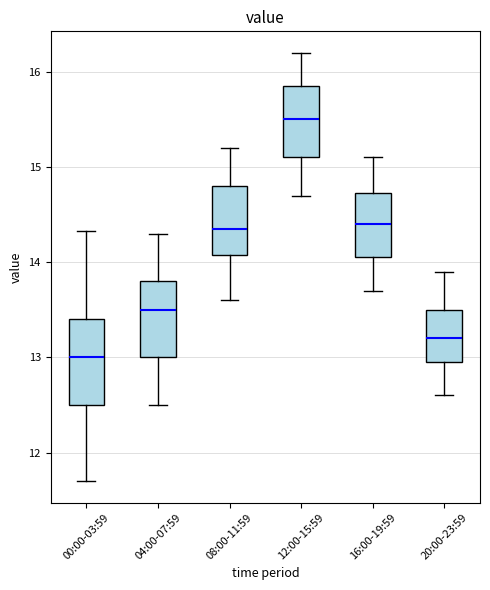

Reading left to right, transcribe this box plot: for each box, give where its median line is, the range the box spans, and where its two whiskers end, as read against the y-axis. The values are not printed on the chart, so give them approximately, as read against the axis.

00:00-03:59: median 13.0, box 12.5 to 13.4, whiskers 11.7 to 14.3
04:00-07:59: median 13.5, box 13.0 to 13.8, whiskers 12.5 to 14.3
08:00-11:59: median 14.4, box 14.1 to 14.8, whiskers 13.6 to 15.2
12:00-15:59: median 15.5, box 15.1 to 15.9, whiskers 14.7 to 16.2
16:00-19:59: median 14.4, box 14.1 to 14.7, whiskers 13.7 to 15.1
20:00-23:59: median 13.2, box 13.0 to 13.5, whiskers 12.6 to 13.9